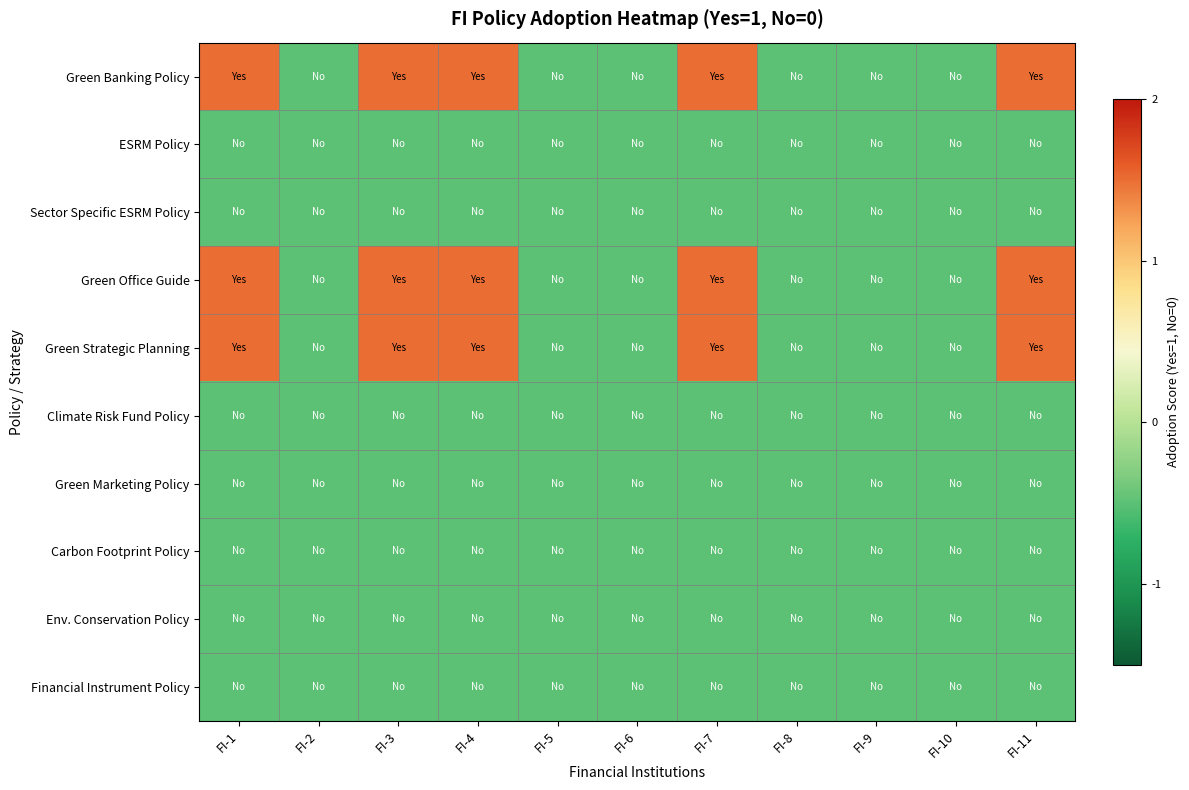

Reading left to right, list all the values displayed in this chart.

Green Banking Policy: FI-1=1.5	FI-2=-0.5	FI-3=1.5	FI-4=1.5	FI-5=-0.5	FI-6=-0.5	FI-7=1.5	FI-8=-0.5	FI-9=-0.5	FI-10=-0.5	FI-11=1.5
ESRM Policy: FI-1=-0.5	FI-2=-0.5	FI-3=-0.5	FI-4=-0.5	FI-5=-0.5	FI-6=-0.5	FI-7=-0.5	FI-8=-0.5	FI-9=-0.5	FI-10=-0.5	FI-11=-0.5
Sector Specific ESRM Policy: FI-1=-0.5	FI-2=-0.5	FI-3=-0.5	FI-4=-0.5	FI-5=-0.5	FI-6=-0.5	FI-7=-0.5	FI-8=-0.5	FI-9=-0.5	FI-10=-0.5	FI-11=-0.5
Green Office Guide: FI-1=1.5	FI-2=-0.5	FI-3=1.5	FI-4=1.5	FI-5=-0.5	FI-6=-0.5	FI-7=1.5	FI-8=-0.5	FI-9=-0.5	FI-10=-0.5	FI-11=1.5
Green Strategic Planning: FI-1=1.5	FI-2=-0.5	FI-3=1.5	FI-4=1.5	FI-5=-0.5	FI-6=-0.5	FI-7=1.5	FI-8=-0.5	FI-9=-0.5	FI-10=-0.5	FI-11=1.5
Climate Risk Fund Policy: FI-1=-0.5	FI-2=-0.5	FI-3=-0.5	FI-4=-0.5	FI-5=-0.5	FI-6=-0.5	FI-7=-0.5	FI-8=-0.5	FI-9=-0.5	FI-10=-0.5	FI-11=-0.5
Green Marketing Policy: FI-1=-0.5	FI-2=-0.5	FI-3=-0.5	FI-4=-0.5	FI-5=-0.5	FI-6=-0.5	FI-7=-0.5	FI-8=-0.5	FI-9=-0.5	FI-10=-0.5	FI-11=-0.5
Carbon Footprint Policy: FI-1=-0.5	FI-2=-0.5	FI-3=-0.5	FI-4=-0.5	FI-5=-0.5	FI-6=-0.5	FI-7=-0.5	FI-8=-0.5	FI-9=-0.5	FI-10=-0.5	FI-11=-0.5
Env. Conservation Policy: FI-1=-0.5	FI-2=-0.5	FI-3=-0.5	FI-4=-0.5	FI-5=-0.5	FI-6=-0.5	FI-7=-0.5	FI-8=-0.5	FI-9=-0.5	FI-10=-0.5	FI-11=-0.5
Financial Instrument Policy: FI-1=-0.5	FI-2=-0.5	FI-3=-0.5	FI-4=-0.5	FI-5=-0.5	FI-6=-0.5	FI-7=-0.5	FI-8=-0.5	FI-9=-0.5	FI-10=-0.5	FI-11=-0.5